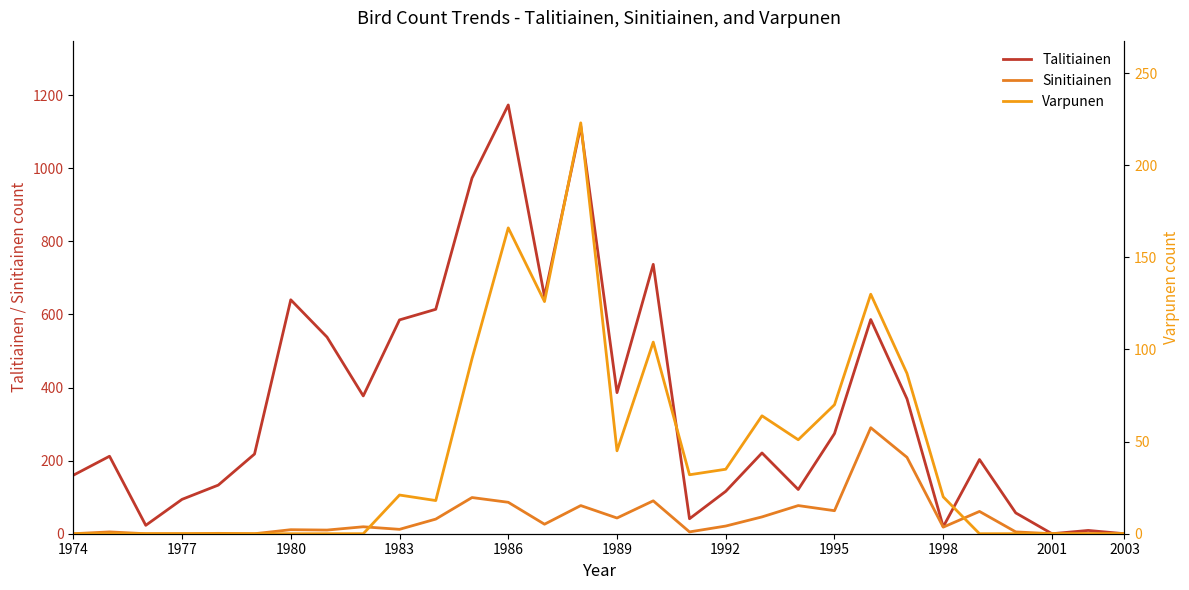

What are all the series names shown in the legend?

Talitiainen, Sinitiainen, Varpunen